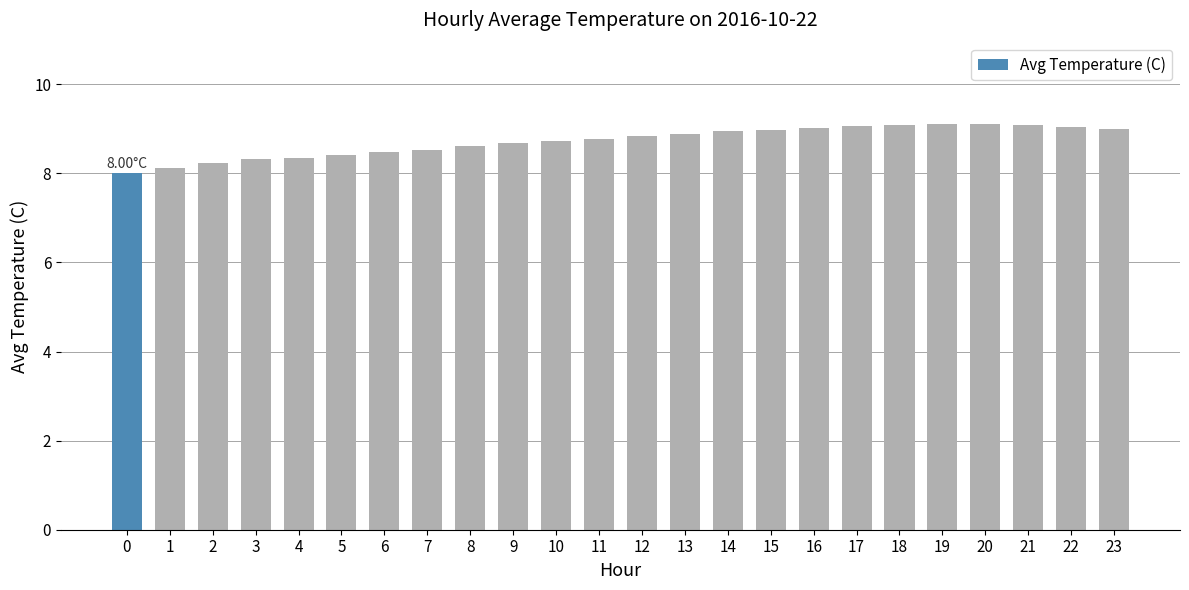

The value at 0 is 10.4. True or false?

False